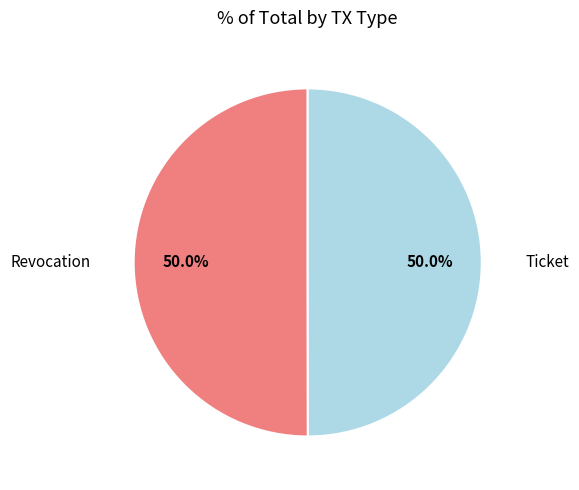

To the nearest percent, what percentage of the pie is Revocation?

50%